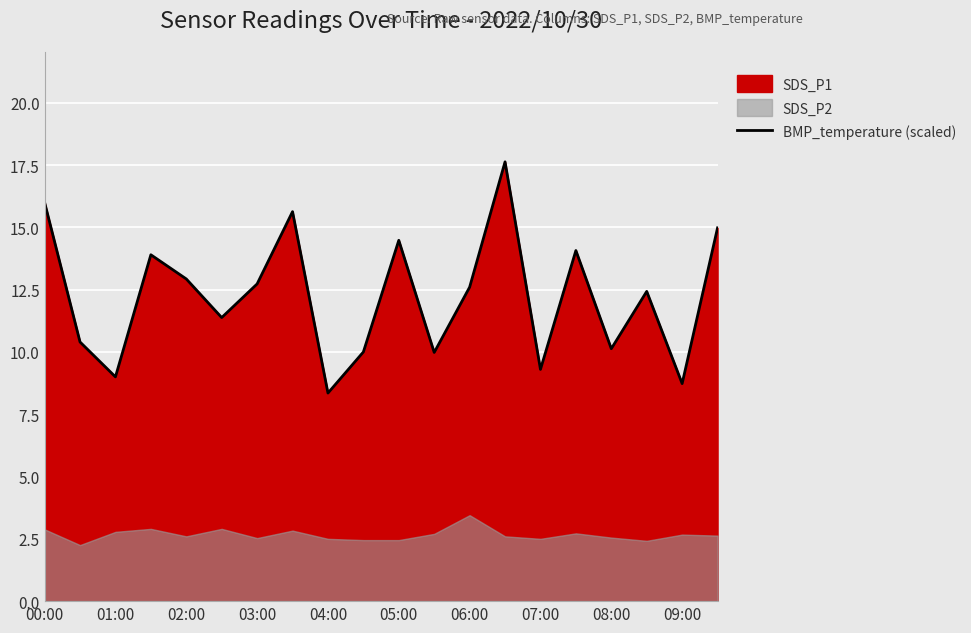

Where does the BMP_temperature (scaled) series first go above 12?

00:00